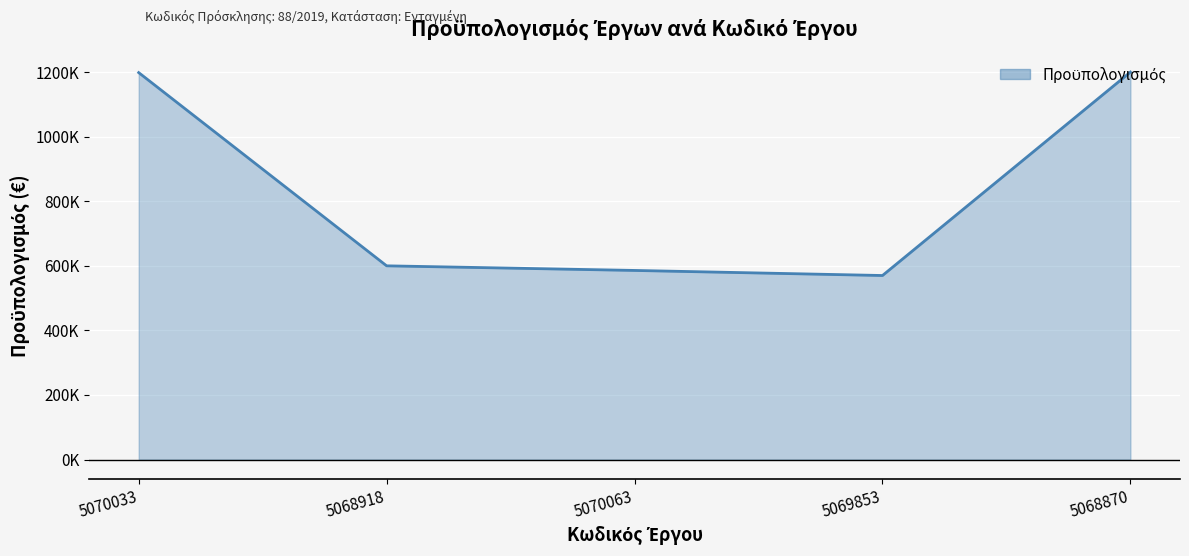

Rank the categories by value from highest to lowest.

5068870, 5070033, 5068918, 5070063, 5069853